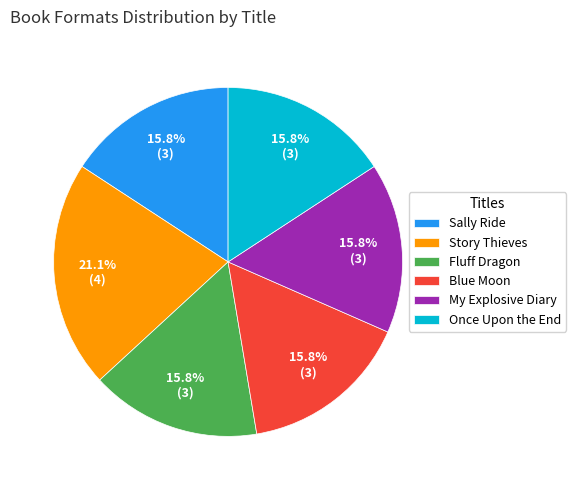

What percentage is the My Explosive Diary slice, to the nearest percent?

16%